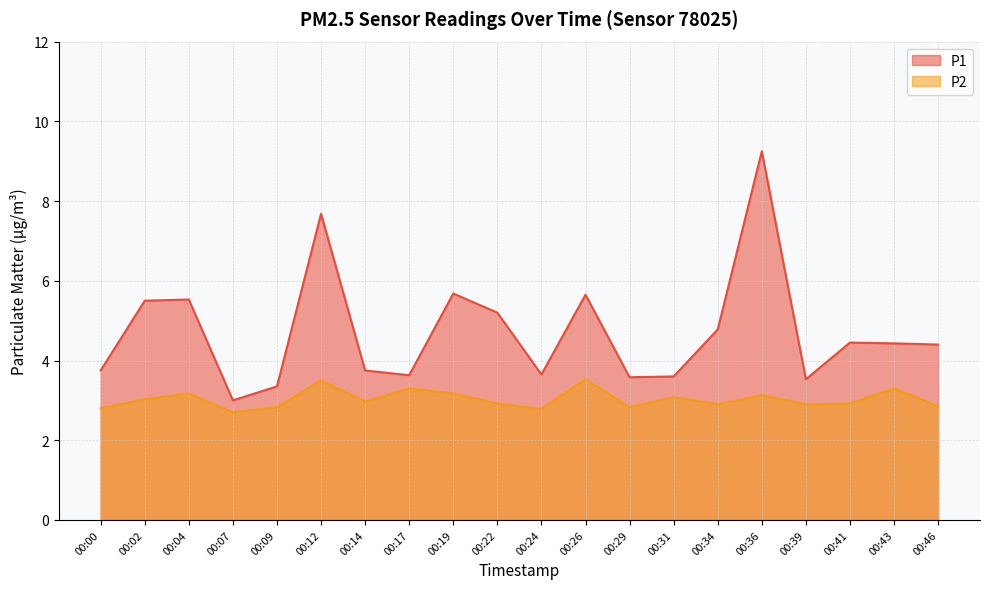

What is the sum of all P2 values?

60.6